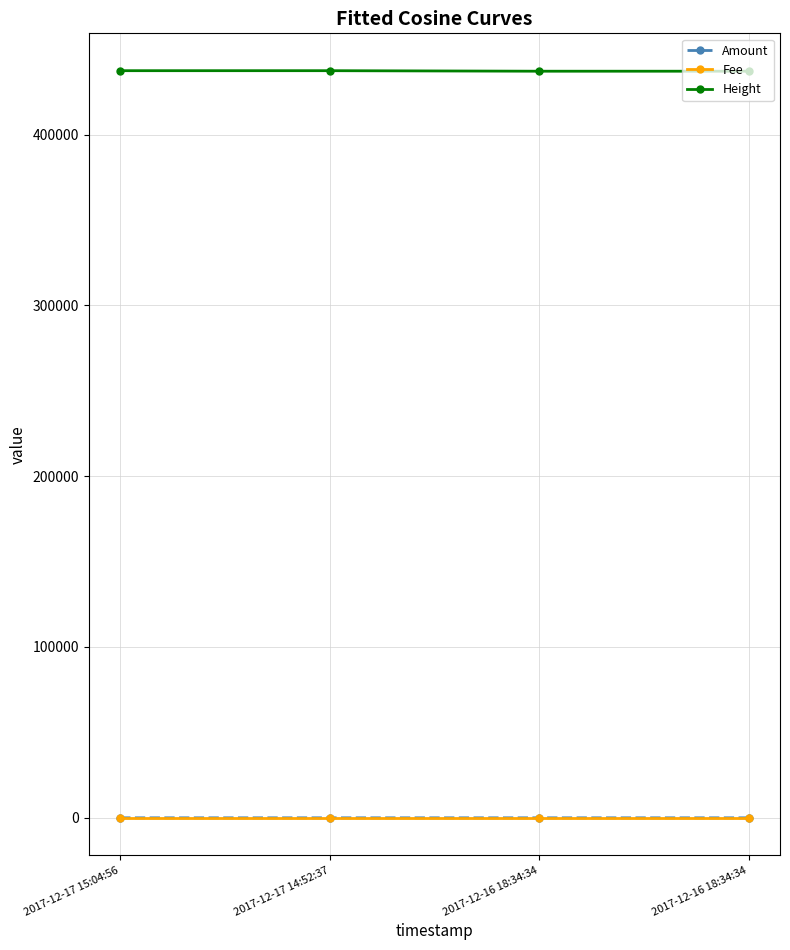

What is the label of the 4th point from the right?

2017-12-17 15:04:56